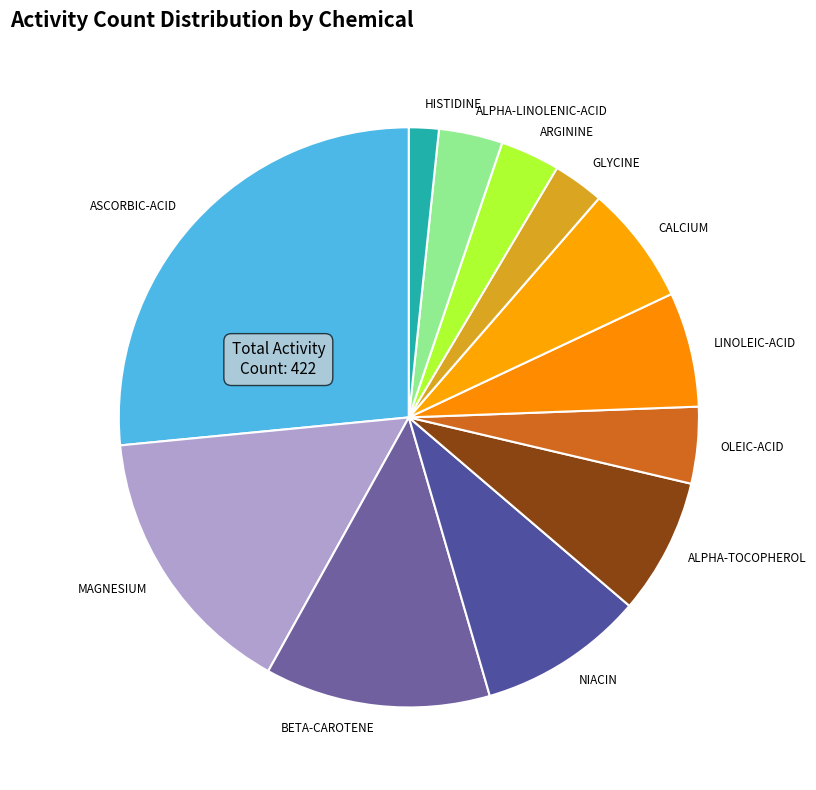

Which category has the biggest portion of the pie?

ASCORBIC-ACID